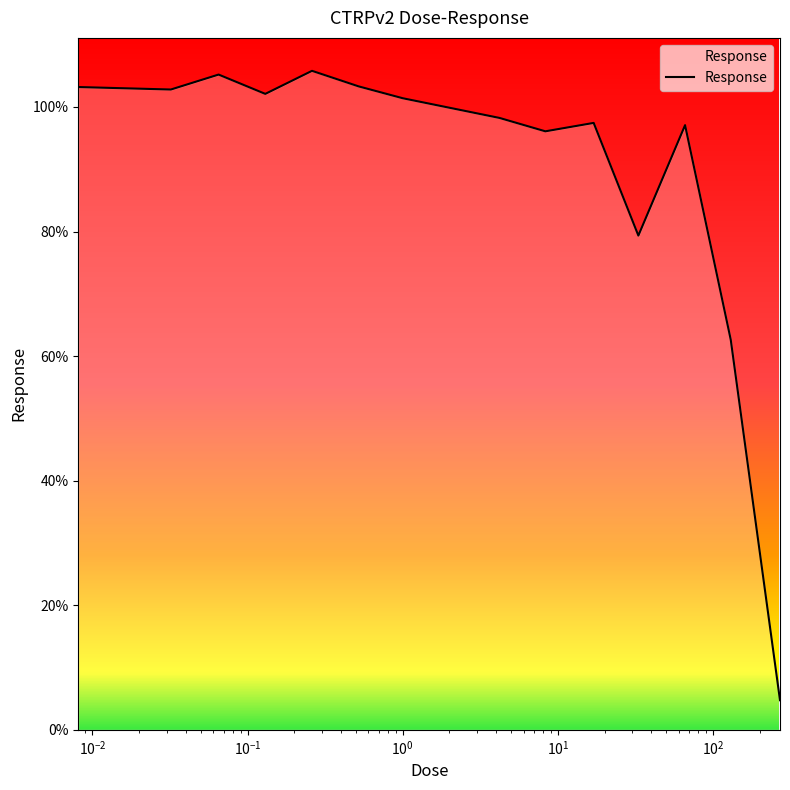

What is the average value?

90.0